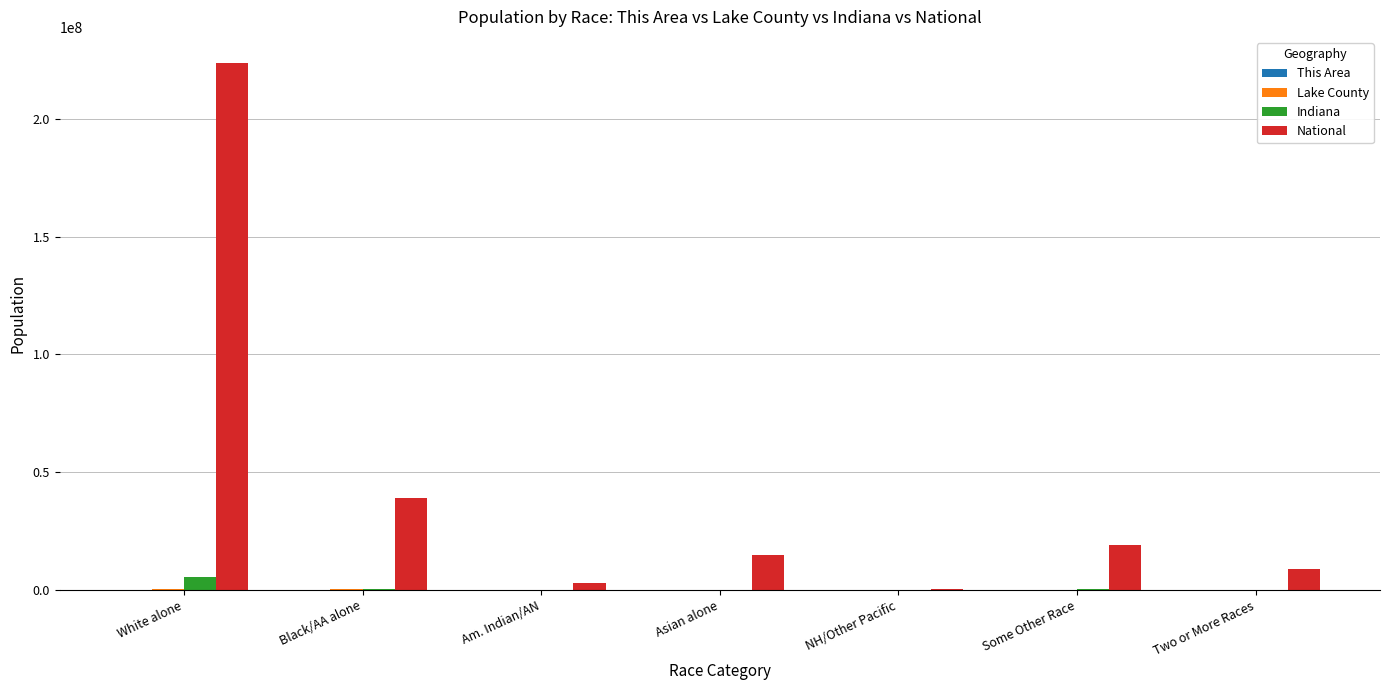

Is the value of National at White alone greater than the value of Indiana at Am. Indian/AN?

Yes